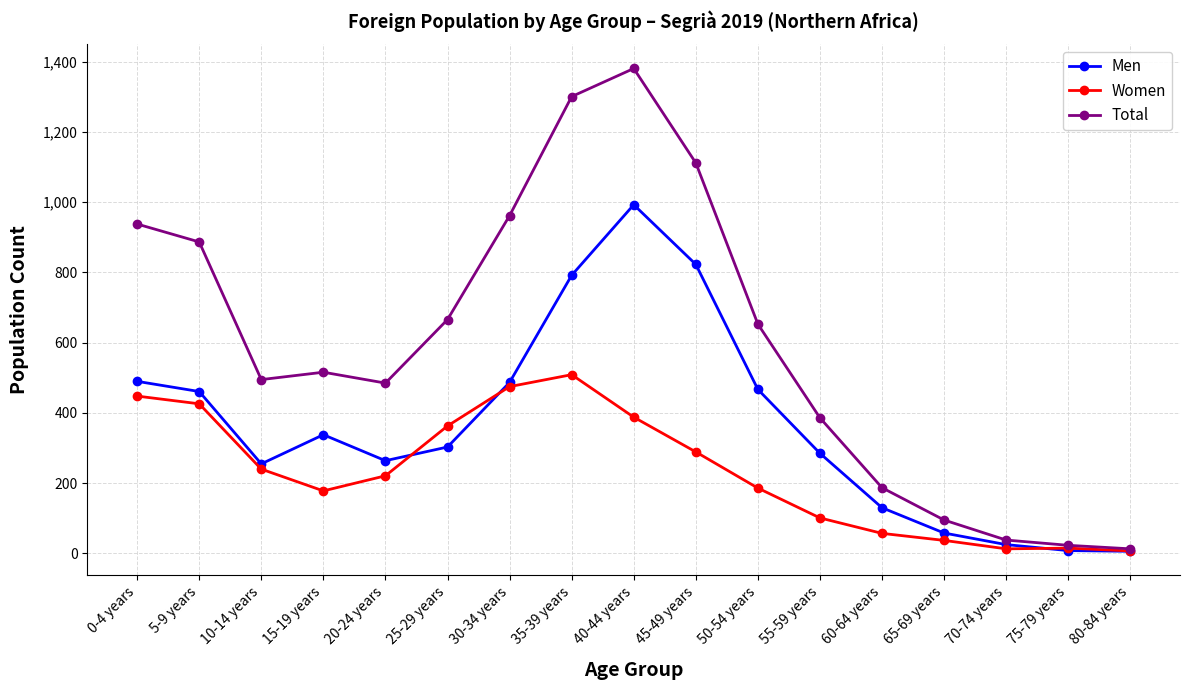

At which label is Total closest to 697?

25-29 years